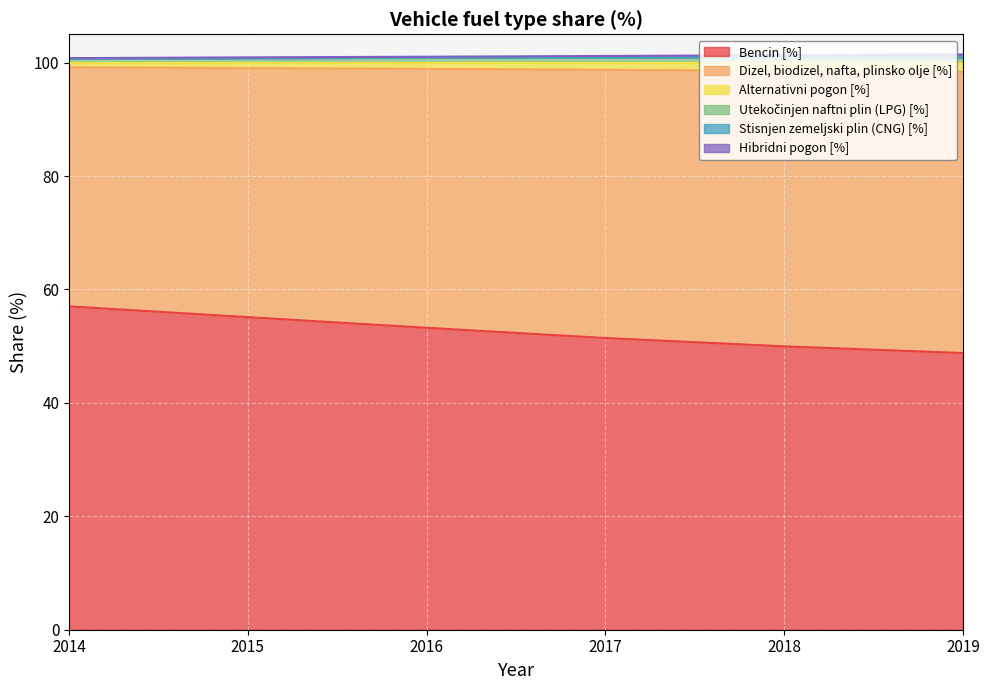

At which label does Alternativni pogon [%] reach its peak?

2014